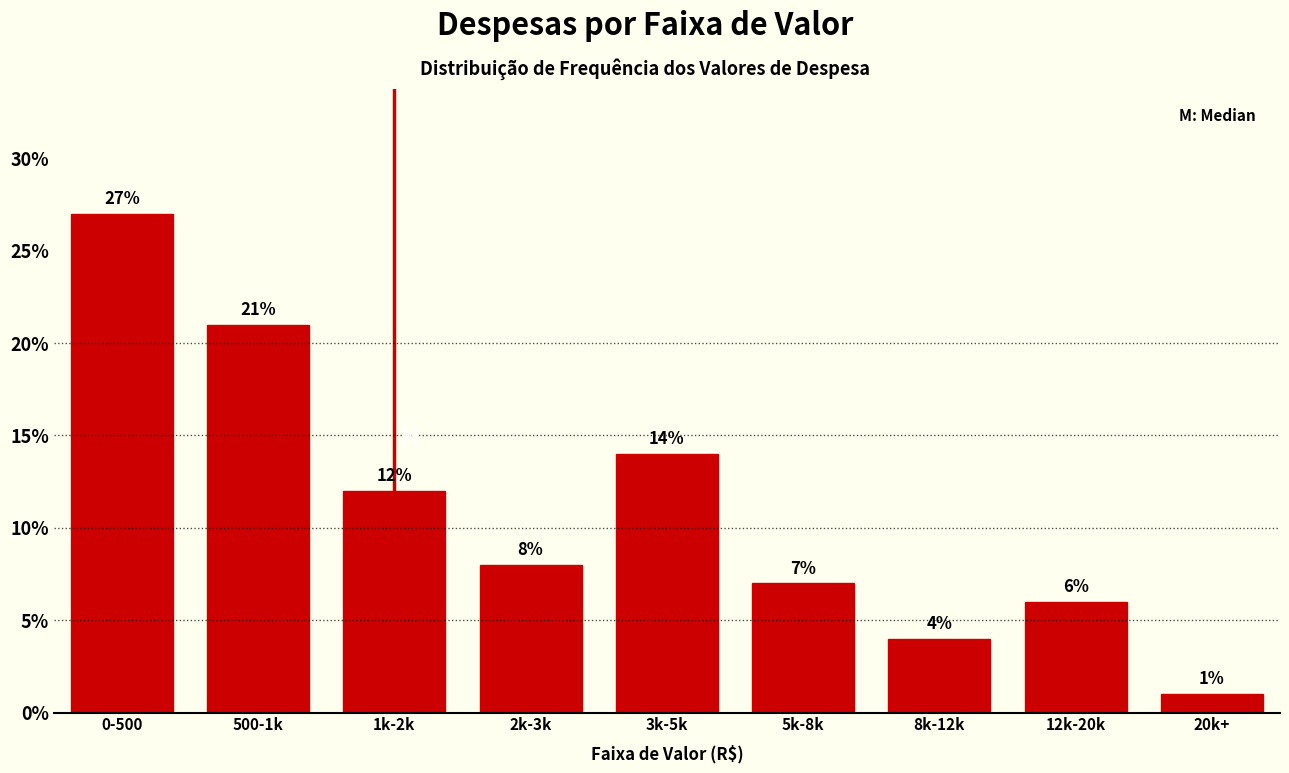

Reading left to right, transcribe all the data shown in this chart.

0-500=27.0	500-1k=21.0	1k-2k=12.0	2k-3k=8.0	3k-5k=14.0	5k-8k=7.0	8k-12k=4.0	12k-20k=6.0	20k+=1.0